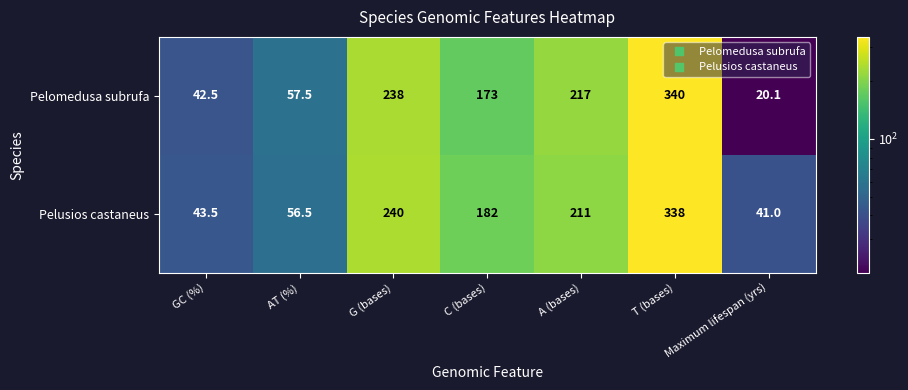

What is the difference between the maximum and second lowest values in the Pelusios castaneus series?

294.5